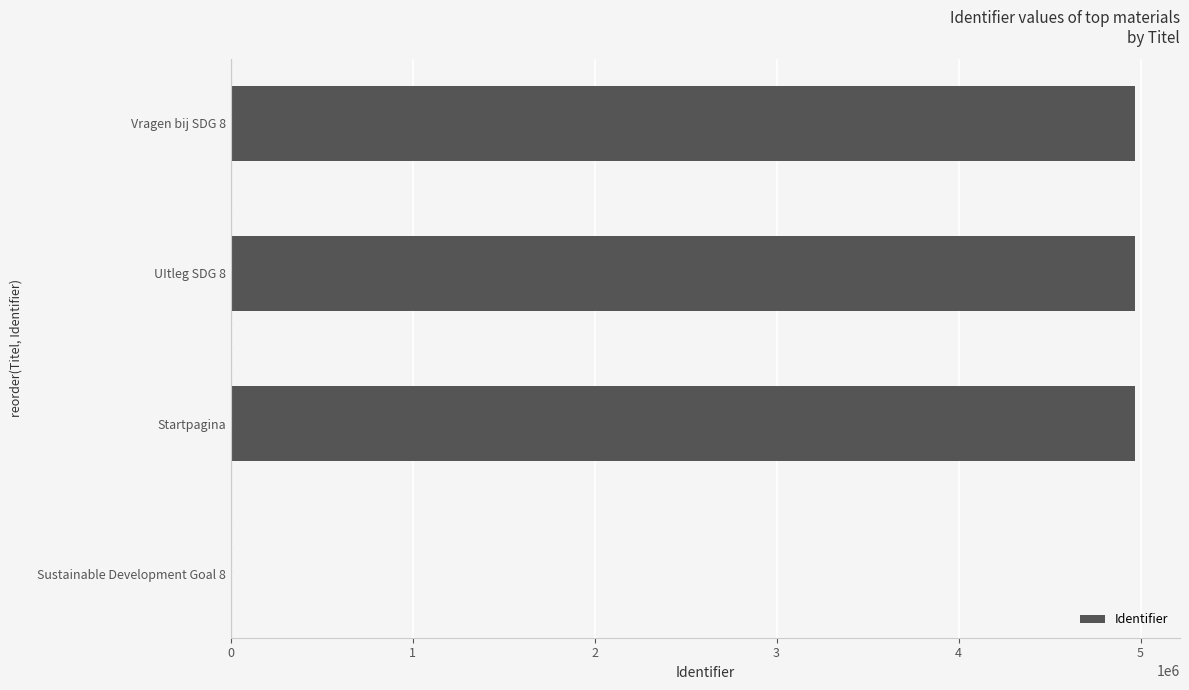

The value at UItleg SDG 8 is 4968488. True or false?

True